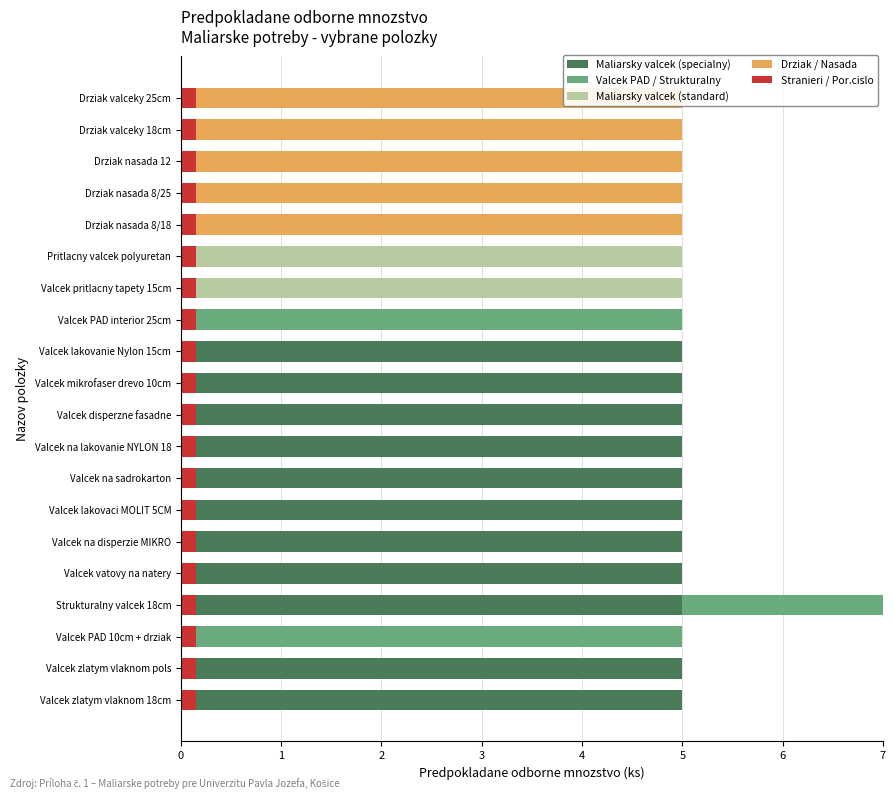

Which series has the widest spread of values?

Maliarsky valcek (specialny)